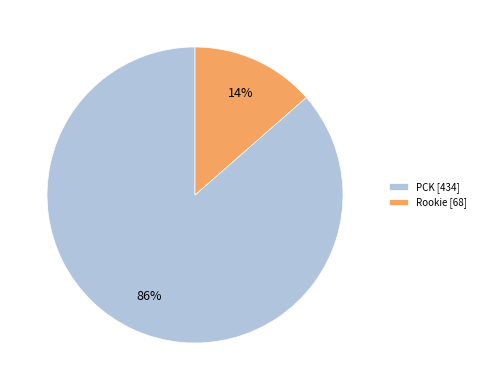

Which category has the smallest portion of the pie?

Rookie [68]